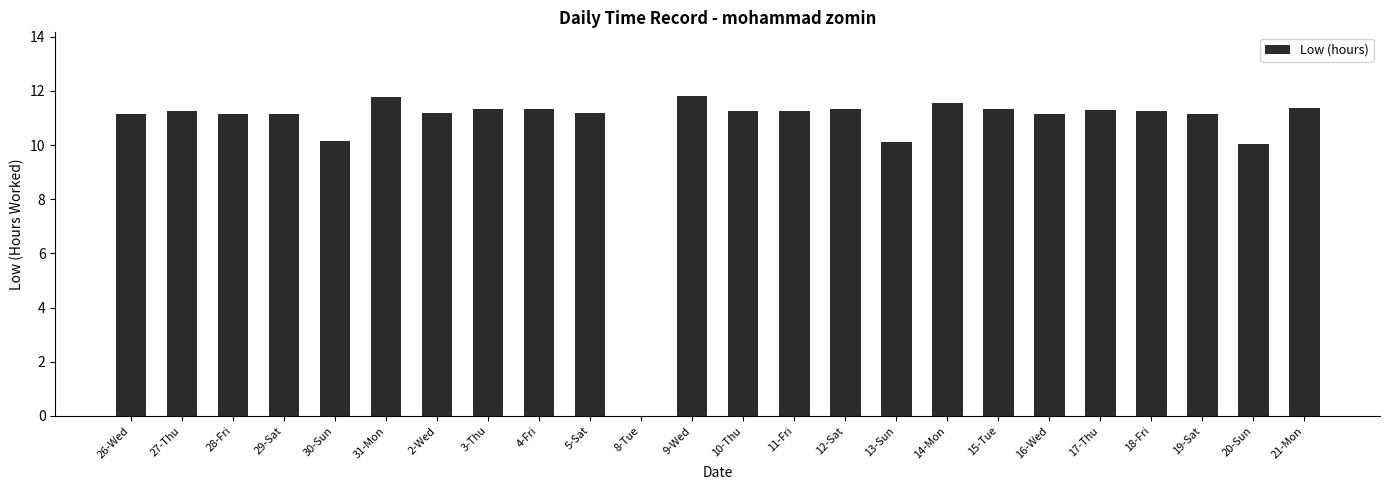

The chart shows a value of 11.8 at 31-Mon. True or false?

True